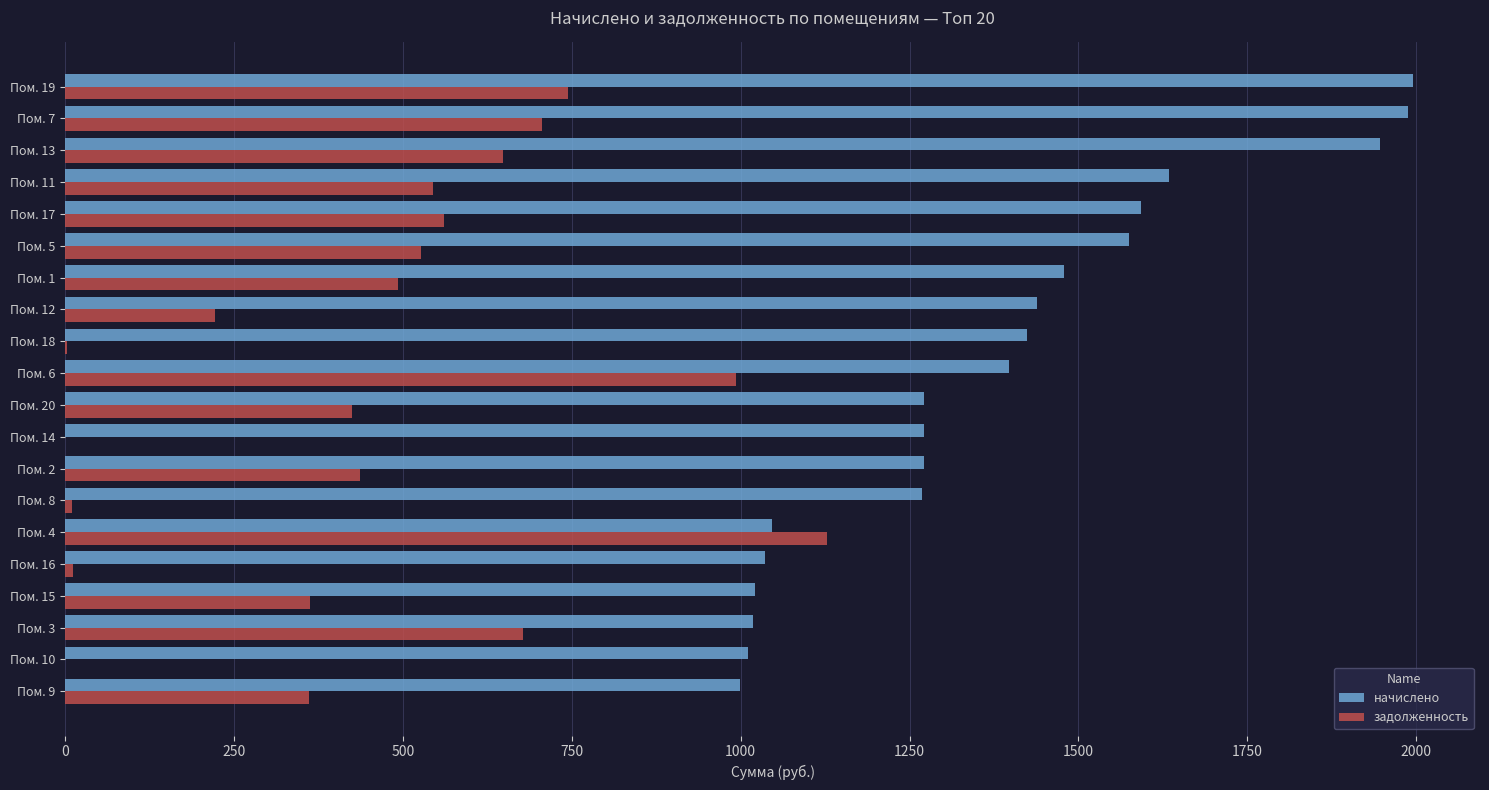

The value of задолженность at Пом. 6 is 512.1. True or false?

False